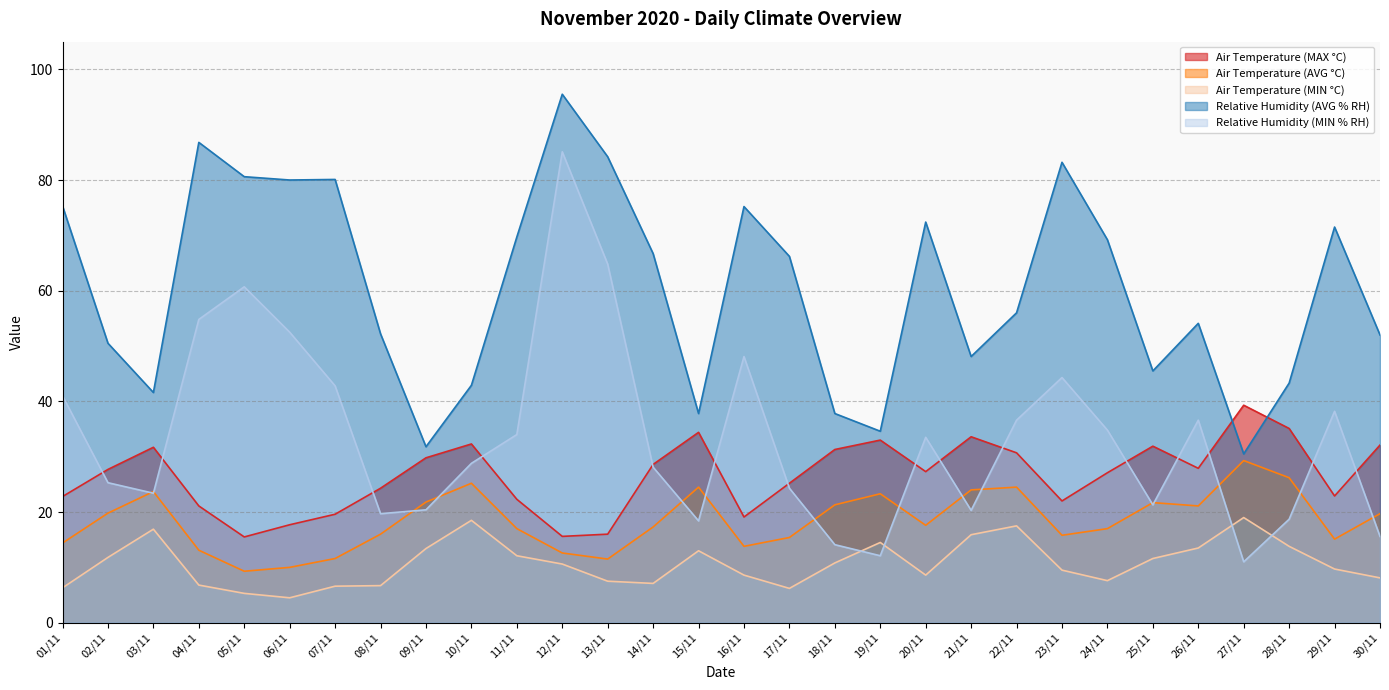

List the series in order of their peak value, lowest first.

Air Temperature (MIN °C), Air Temperature (AVG °C), Air Temperature (MAX °C), Relative Humidity (MIN % RH), Relative Humidity (AVG % RH)